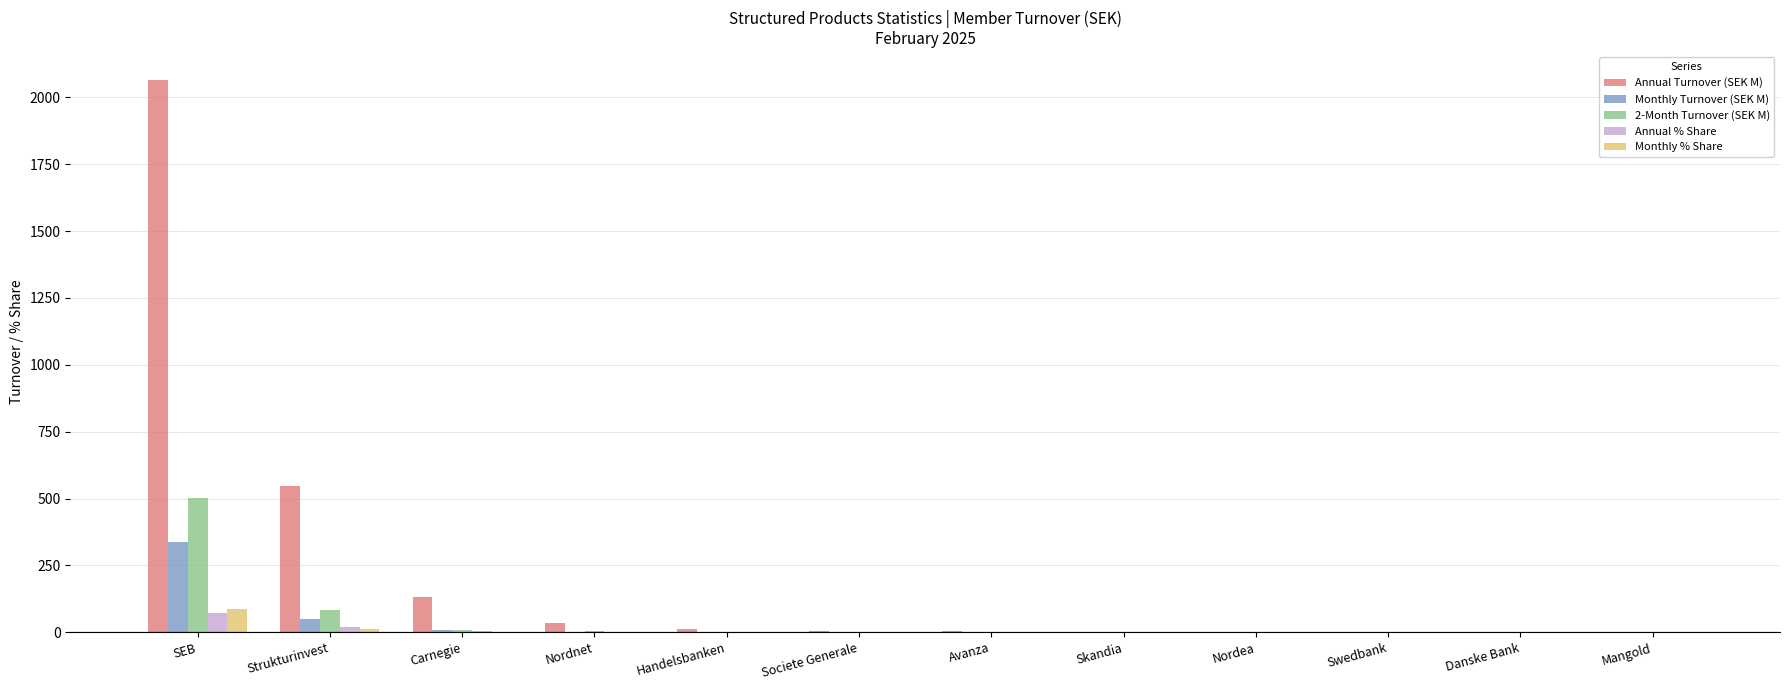

Which series has the largest total across all categories?

Annual Turnover (SEK M)